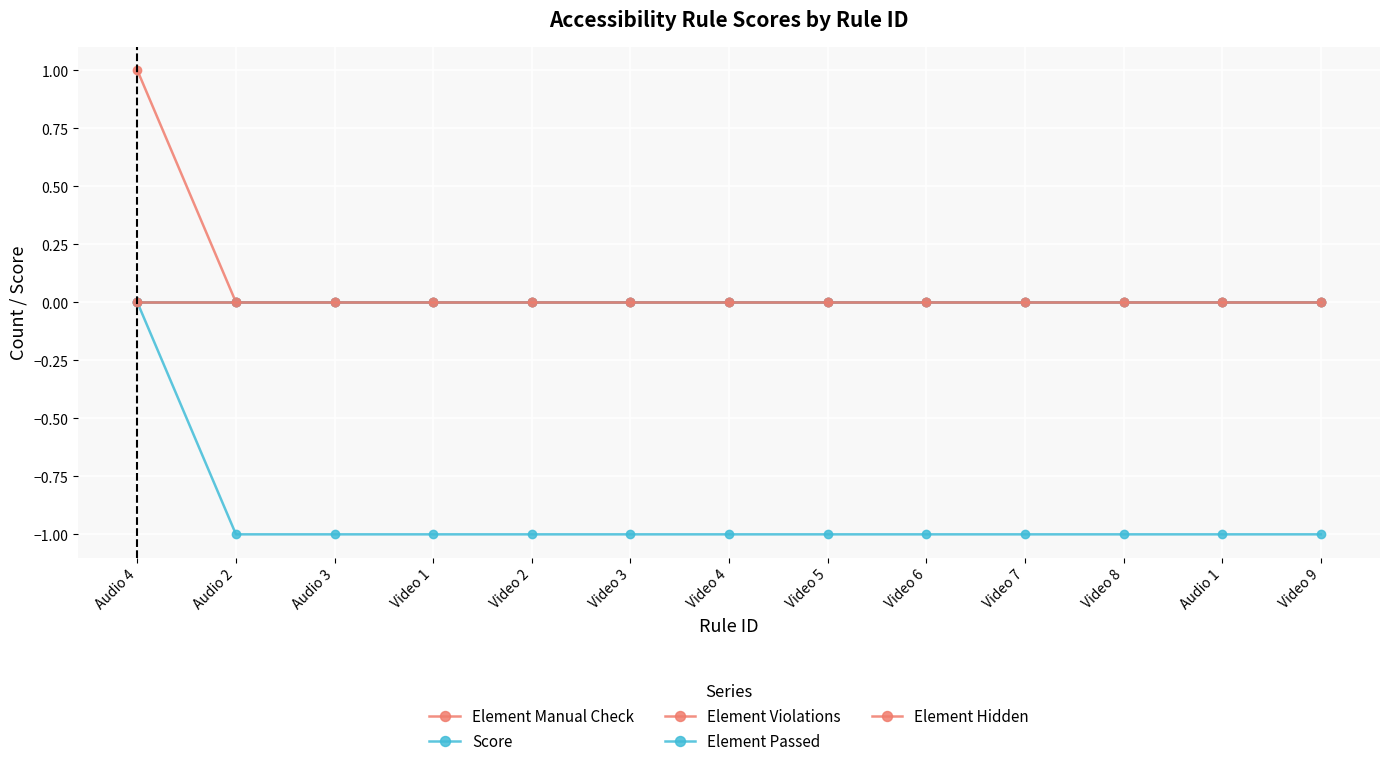

List the labels in order of Element Passed value, largest first.

Audio 4, Audio 2, Audio 3, Video 1, Video 2, Video 3, Video 4, Video 5, Video 6, Video 7, Video 8, Audio 1, Video 9